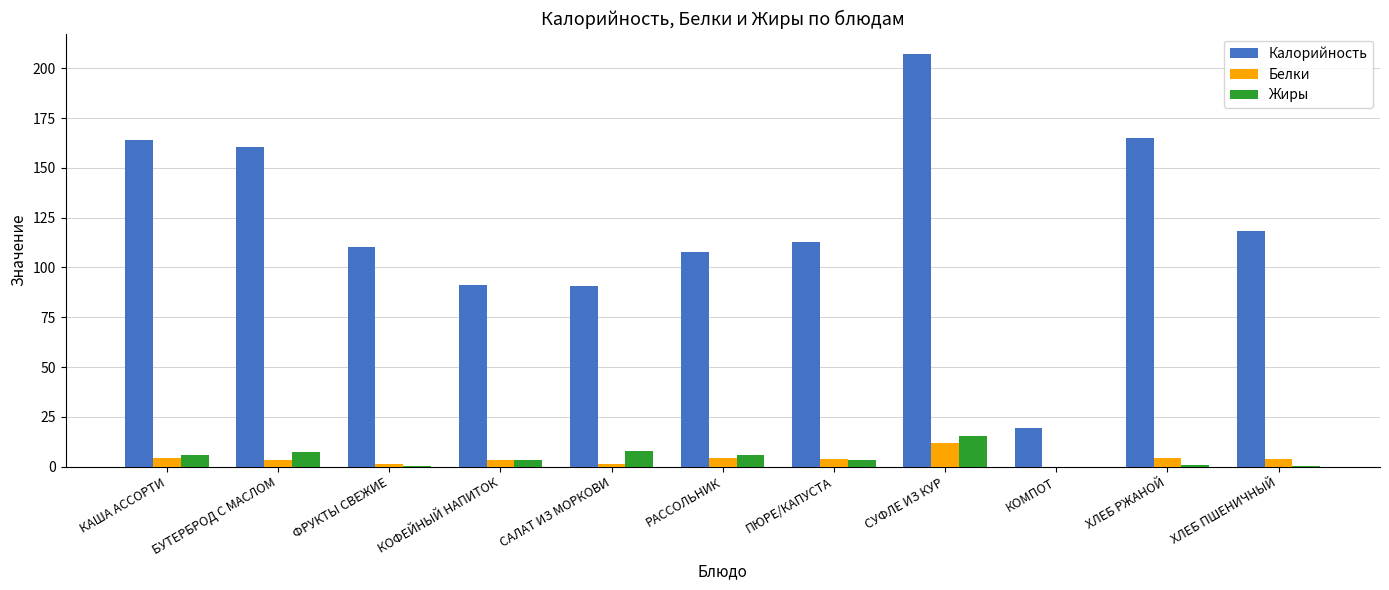

What is the sum of all Белки values?

41.6